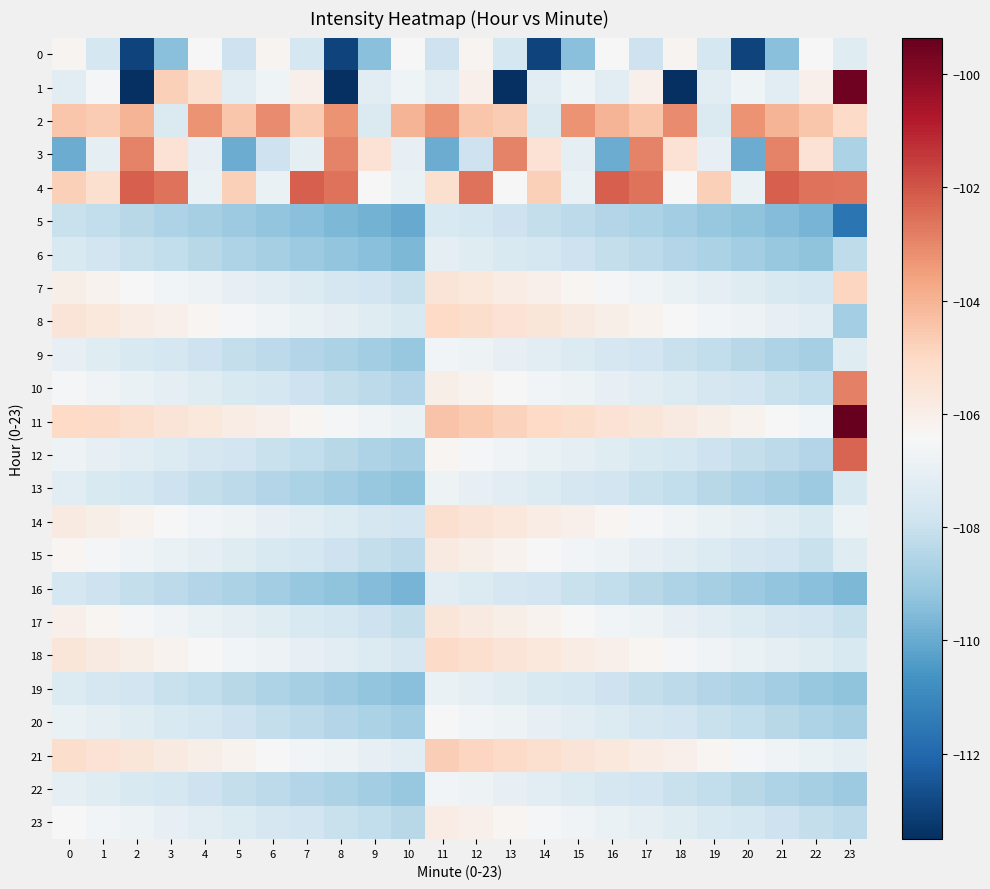

Which series changed the most between 2 and 20?

3